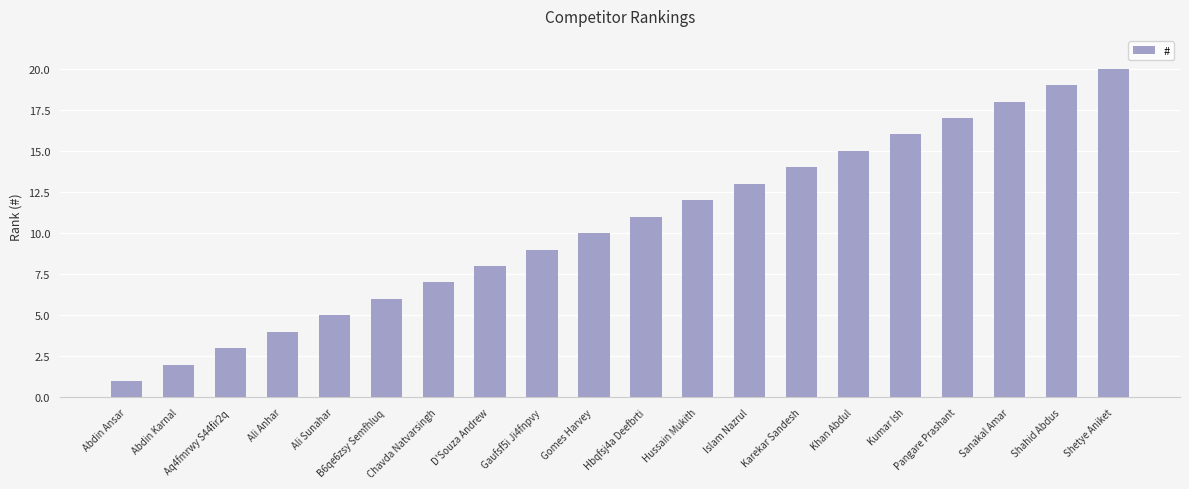

Reading left to right, list all the values displayed in this chart.

Abdin Ansar=1	Abdin Karnal=2	Aq4fmrwy S44fir2q=3	Ali Anhar=4	Ali Sunahar=5	B6qe6zsy Semfhluq=6	Chavda Natvarsingh=7	D'Souza Andrew=8	Gaufsf5i Ji4fnpvy=9	Gomes Harvey=10	Hbqfsj4a Deefbrti=11	Hussain Mukith=12	Islam Nazrul=13	Karekar Sandesh=14	Khan Abdul=15	Kumar Ish=16	Pangare Prashant=17	Sanakal Amar=18	Shahid Abdus=19	Shetye Aniket=20